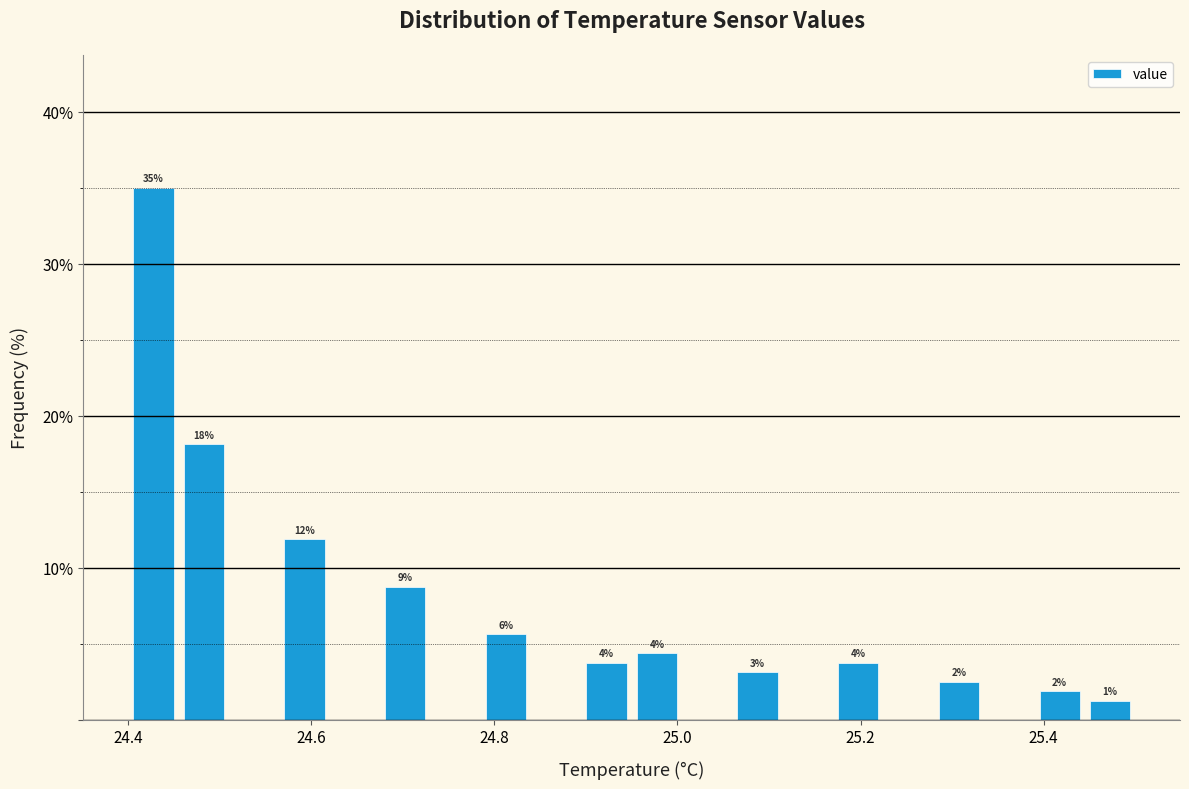

Read against the x-axis, roughly where is the centre of the tallest bar?

24.42